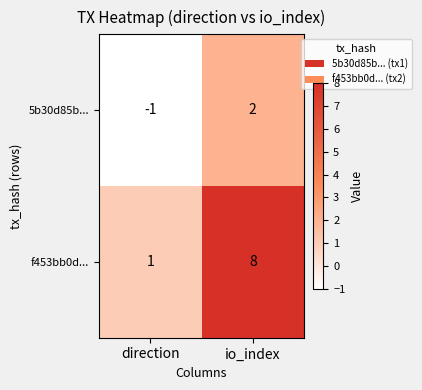

Which series has the largest total across all categories?

f453bb0d...